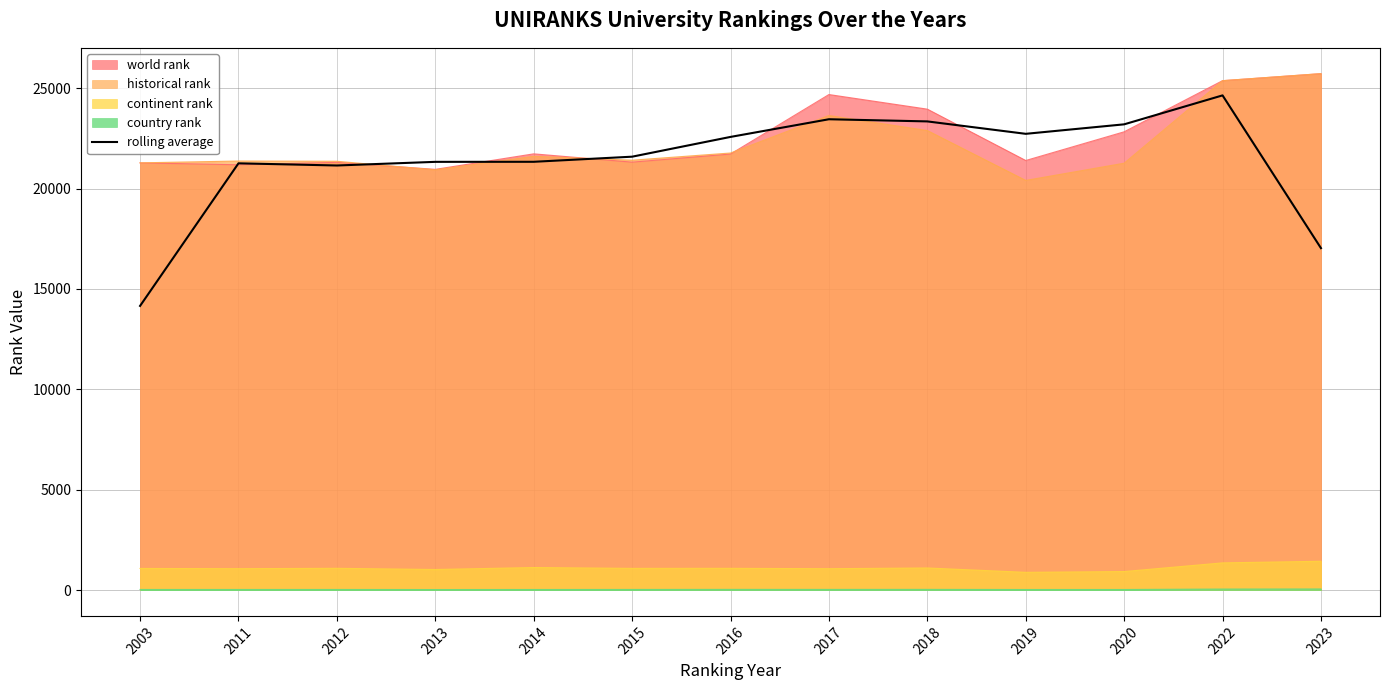

What is the value of the 1st point from the left?

14154.7